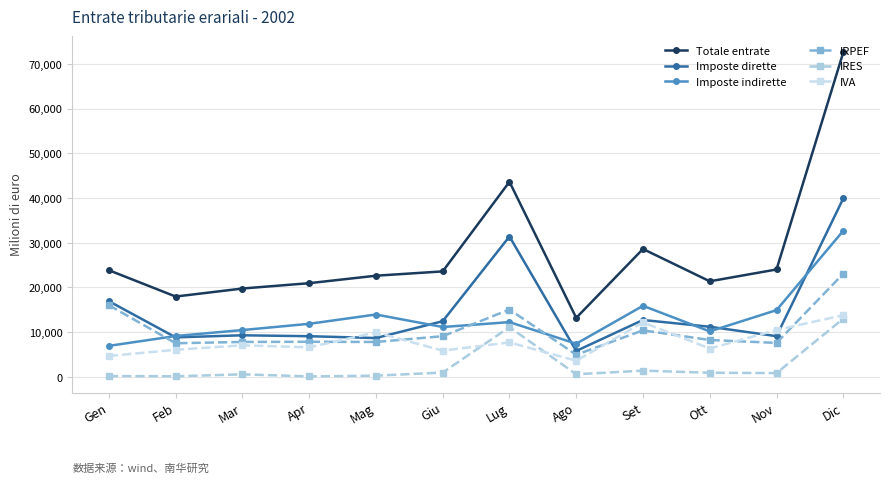

Is this an area chart (filled region under the line)?

No